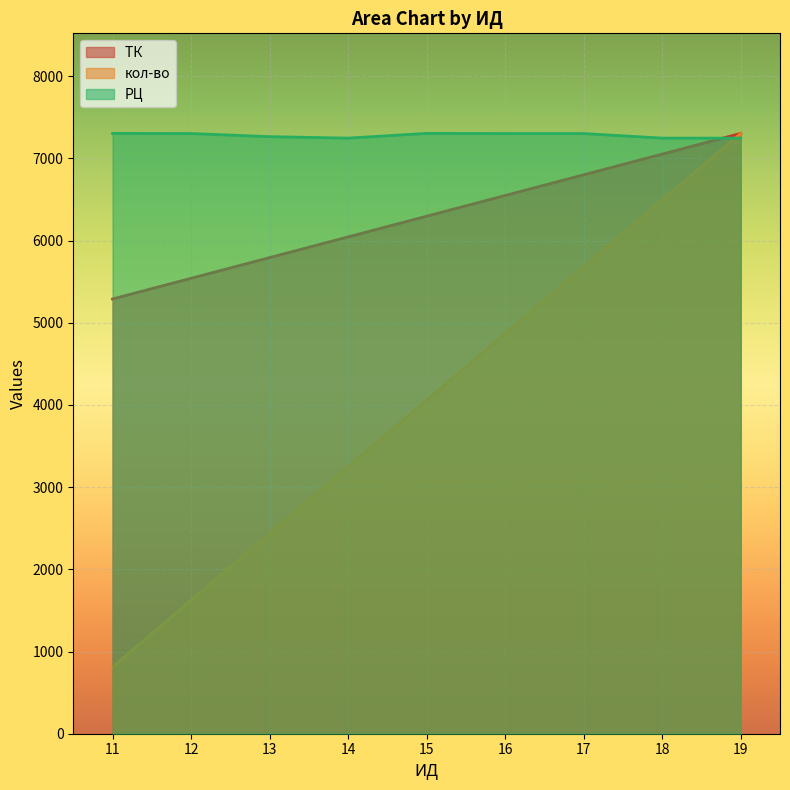

True or false: кол-во and РЦ cross at least once.

True